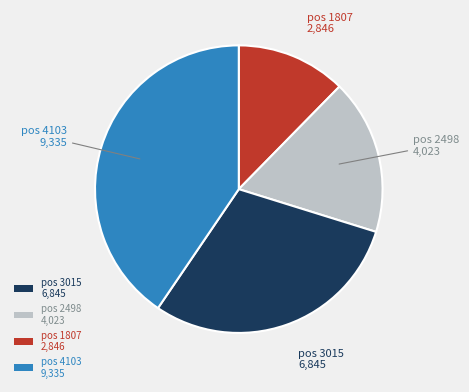

Does any single category account for the majority?

No